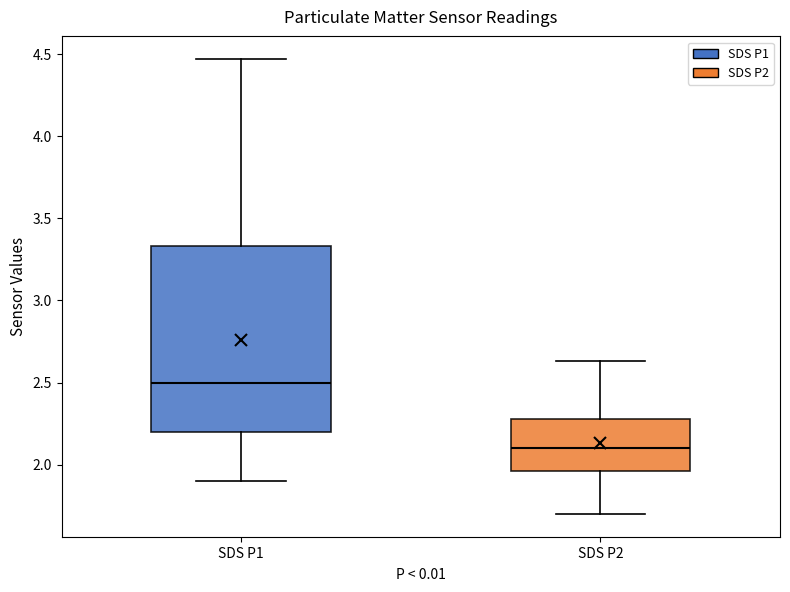

Which box has the lowest median line?

SDS P2